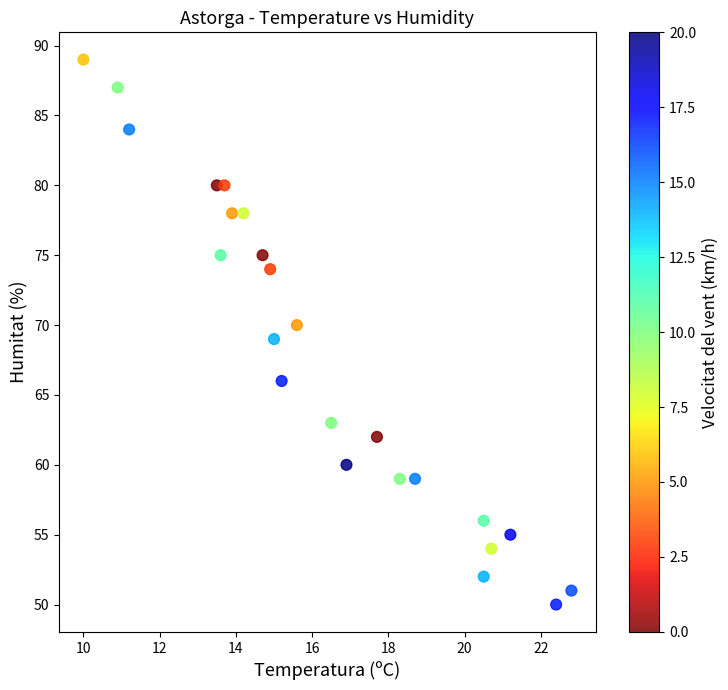

What is the range of Y values (max minus min)?

39